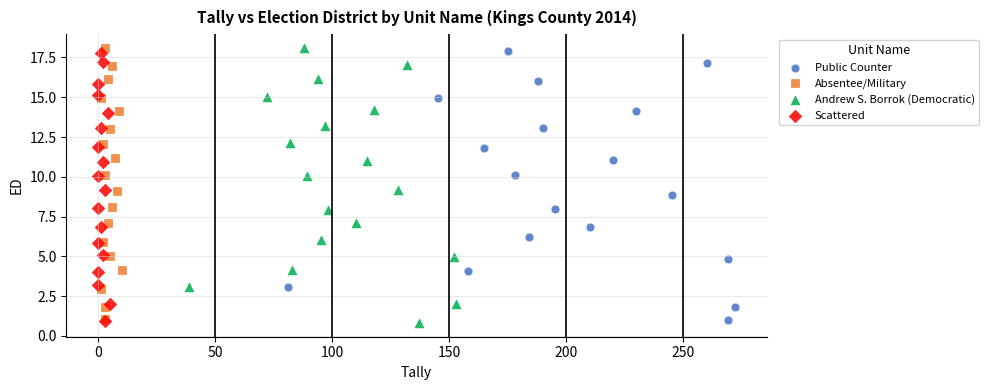

What are all the series names shown in the legend?

Public Counter, Absentee/Military, Andrew S. Borrok (Democratic), Scattered